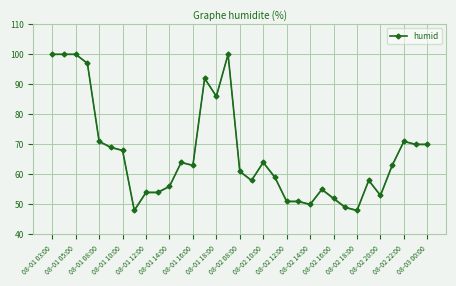

The value of humid at 08-02 10:00 is 41. True or false?

False